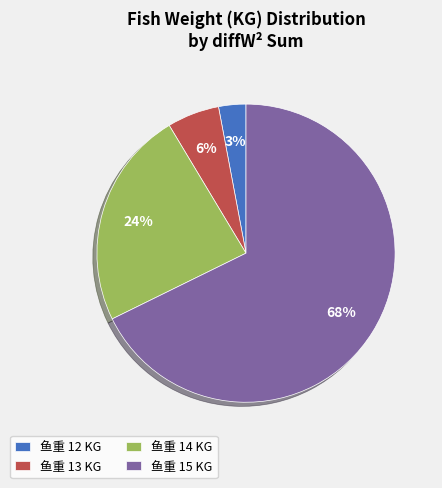

Is there any slice that represents more than half of the pie?

Yes